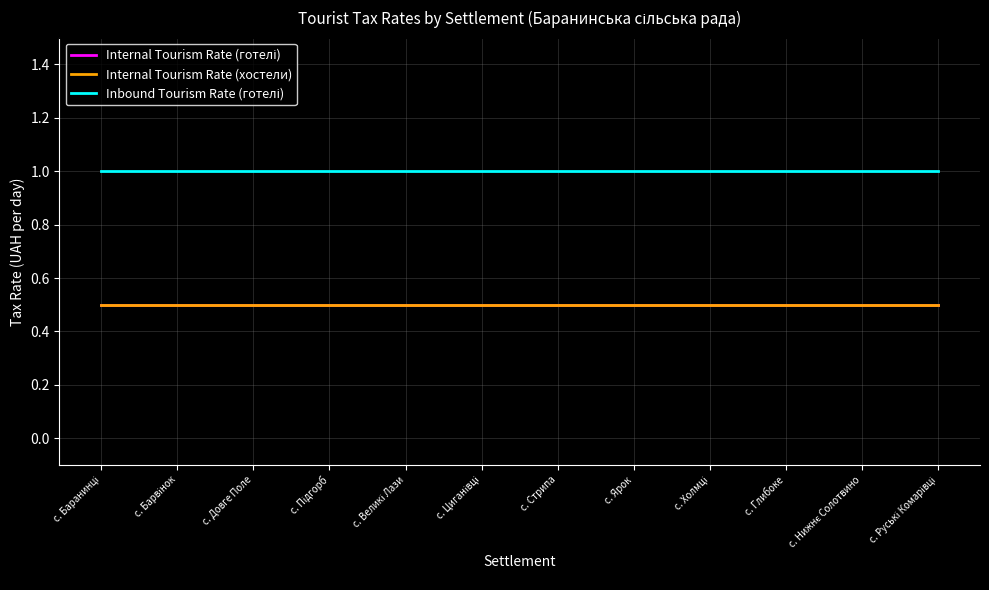

List the series in order of their peak value, lowest first.

Internal Tourism Rate (готелі), Internal Tourism Rate (хостели), Inbound Tourism Rate (готелі)